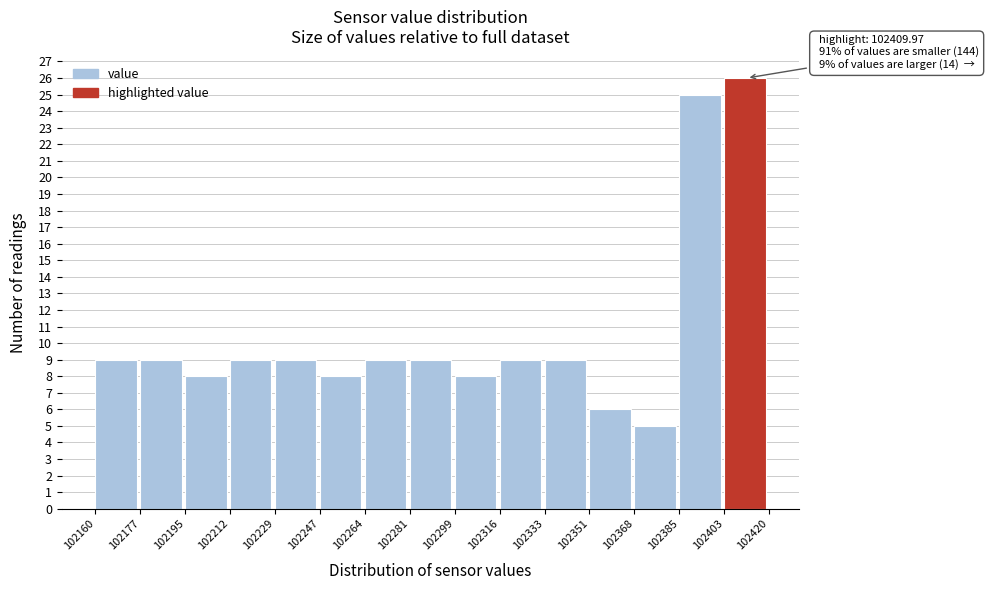

Which range on the x-axis has the tallest bar?

102403 to 102420